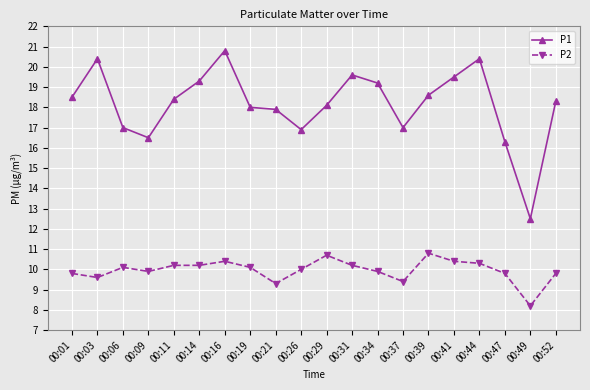

Which series has the widest spread of values?

P1